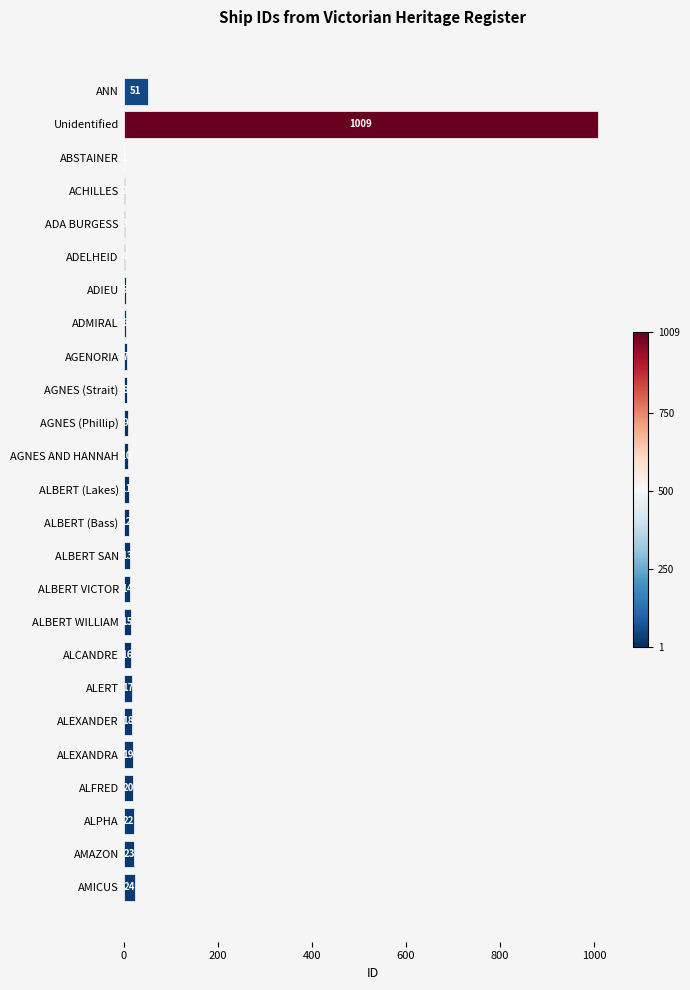

What is the ratio of the value at ALPHA to the value at ALFRED?

1.1